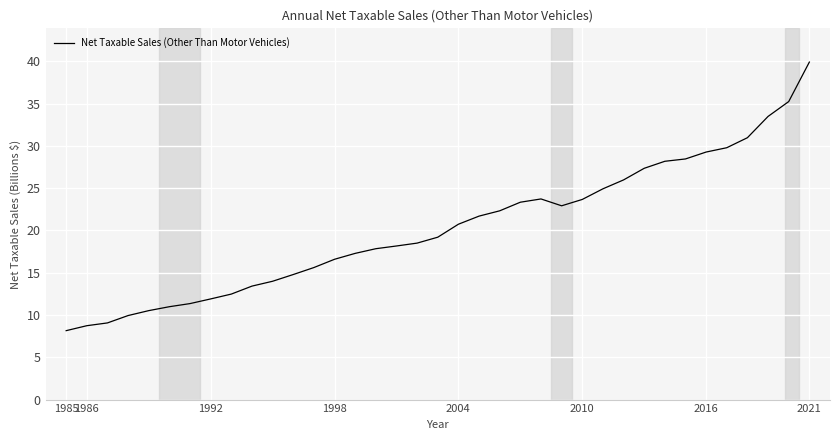

How many series are shown in this chart?

1